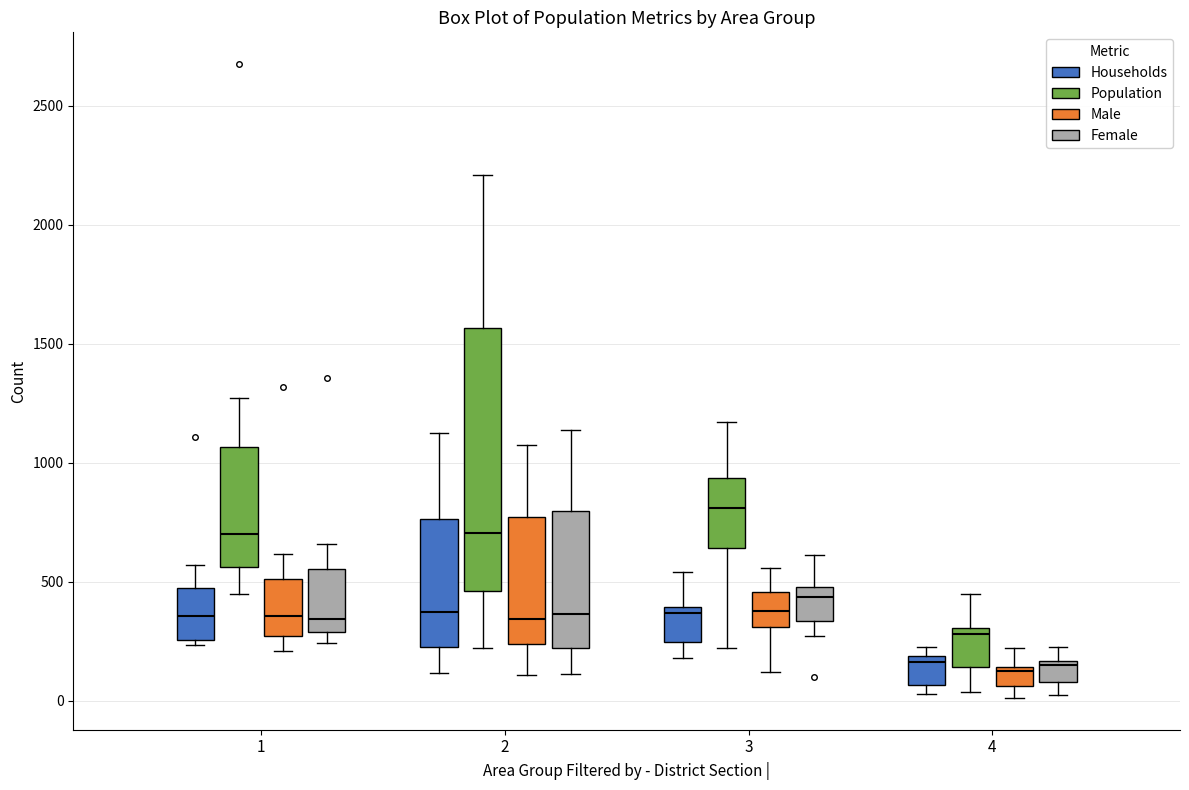

Reading left to right, transcribe this box plot: for each box, give where its median line is, the range the box spans, and where its two whiskers end, as read against the y-axis. The values are not printed on the chart, so give them approximately, as read against the axis.

1 (Households): median 350, box 250 to 500, whiskers 250 (just below the box's lower edge) to 550
1 (Population): median 700, box 550 to 1050, whiskers 450 to 1250
1 (Male): median 350, box 250 to 500, whiskers 200 to 600
1 (Female): median 350, box 300 to 550, whiskers 250 to 650
2 (Households): median 350, box 250 to 750, whiskers 100 to 1150
2 (Population): median 700, box 450 to 1550, whiskers 200 to 2200
2 (Male): median 350, box 250 to 750, whiskers 100 to 1050
2 (Female): median 350, box 200 to 800, whiskers 100 to 1150
3 (Households): median 350, box 250 to 400, whiskers 200 to 550
3 (Population): median 800, box 650 to 950, whiskers 200 to 1150
3 (Male): median 400, box 300 to 450, whiskers 100 to 550
3 (Female): median 450, box 350 to 500, whiskers 250 to 600
4 (Households): median 150, box 50 to 200, whiskers 50 (just below the box's lower edge) to 250
4 (Population): median 300 (just below the box's upper edge), box 150 to 300, whiskers 50 to 450
4 (Male): median 150 (just below the box's upper edge), box 50 to 150, whiskers 0 to 200
4 (Female): median 150 (just below the box's upper edge), box 100 to 150, whiskers 0 to 250